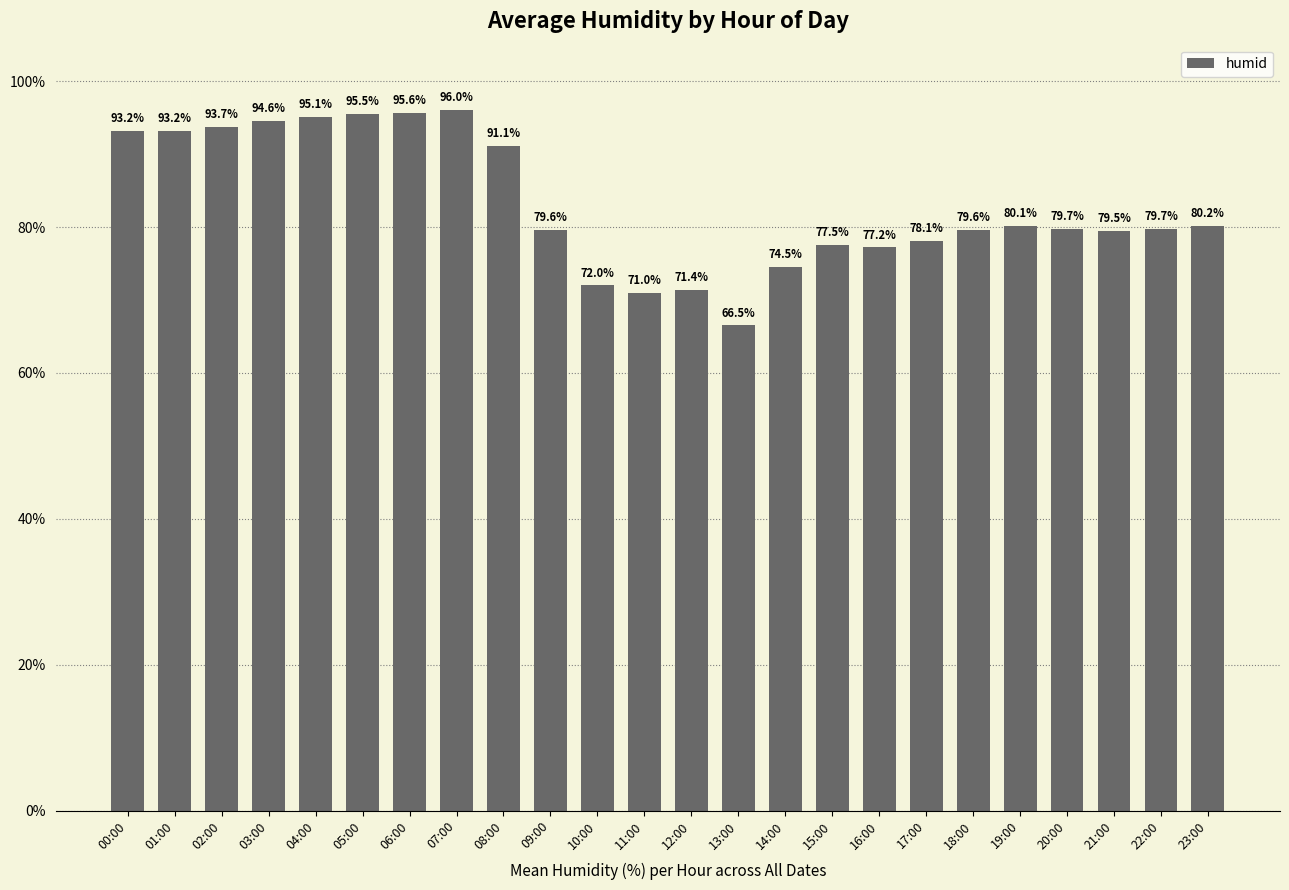

The chart shows a value of 71.0 at 11:00. True or false?

True